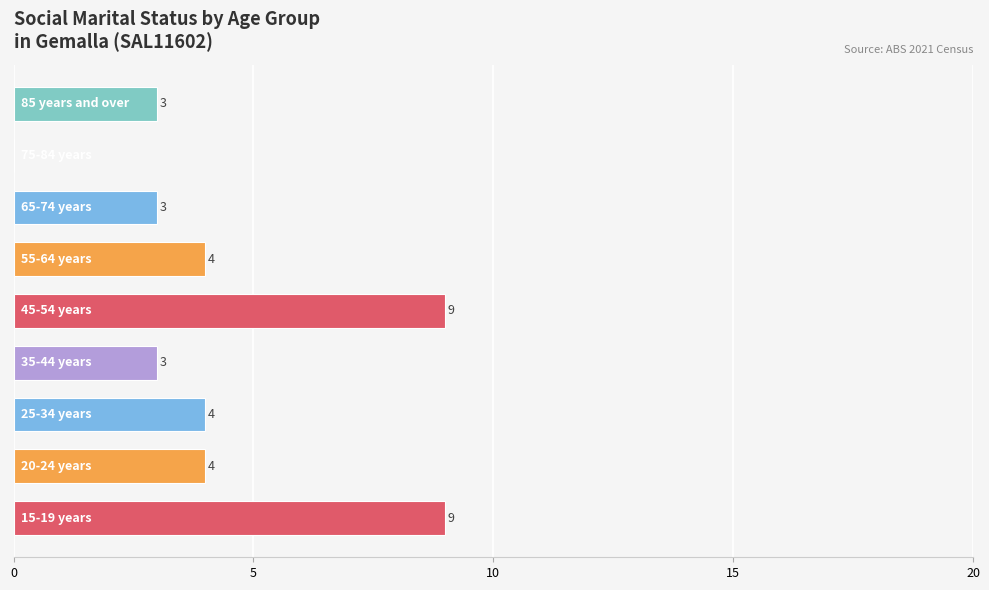

What is the sum of all values?

39